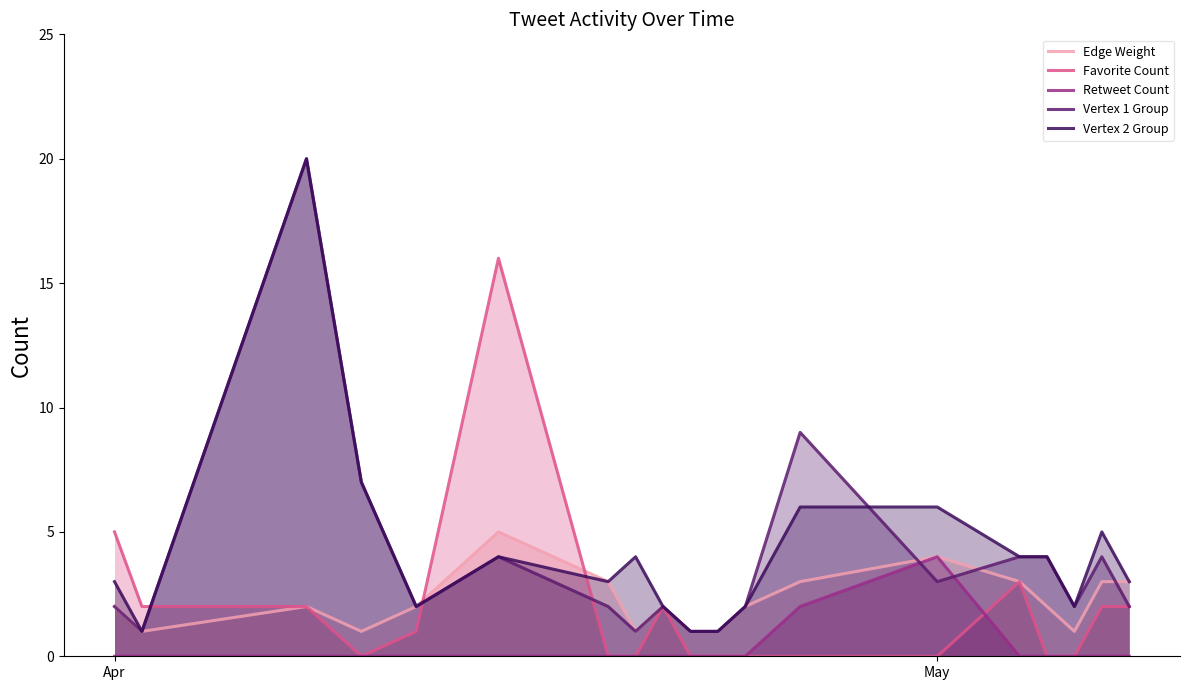

What are all the series names shown in the legend?

Edge Weight, Favorite Count, Retweet Count, Vertex 1 Group, Vertex 2 Group